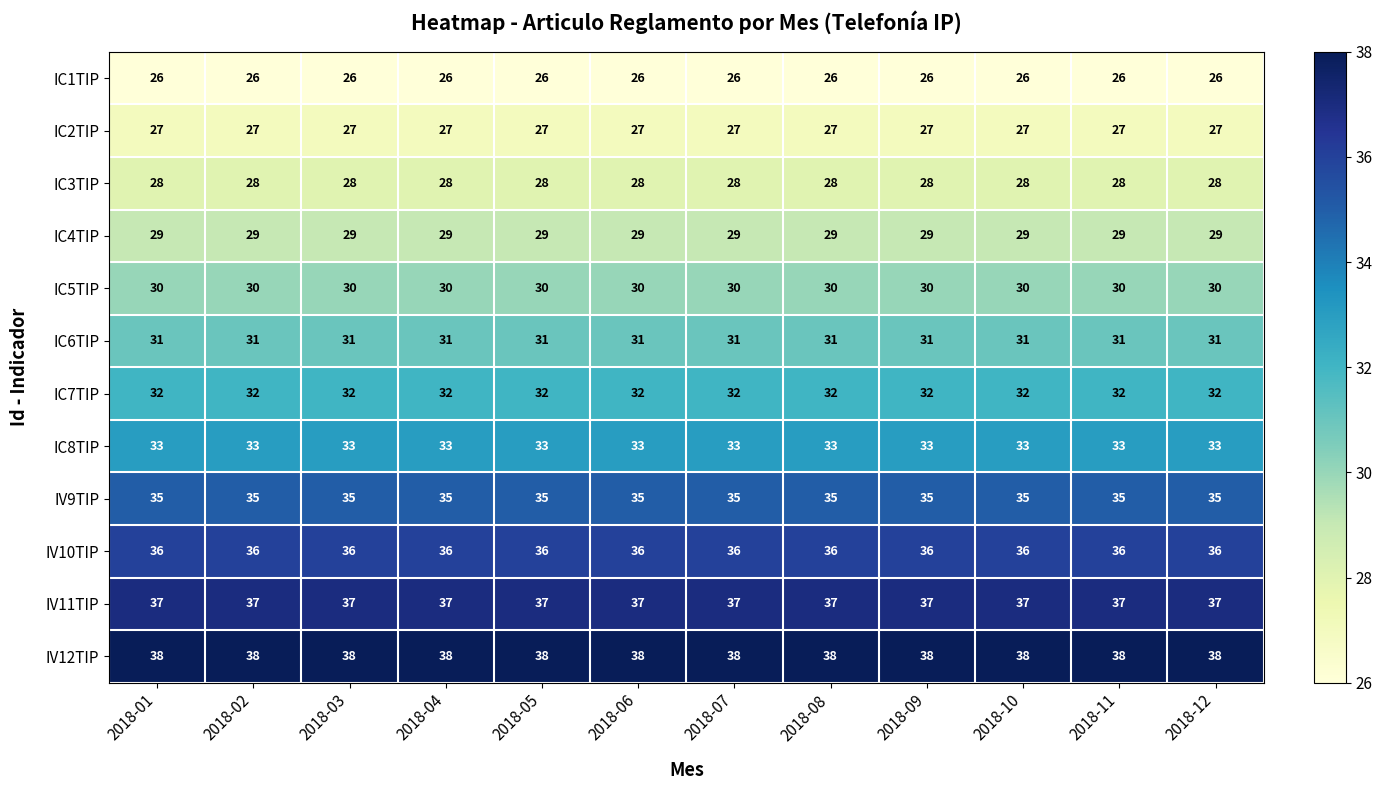

The IC8TIP series shows 23 at 2018-08. True or false?

False